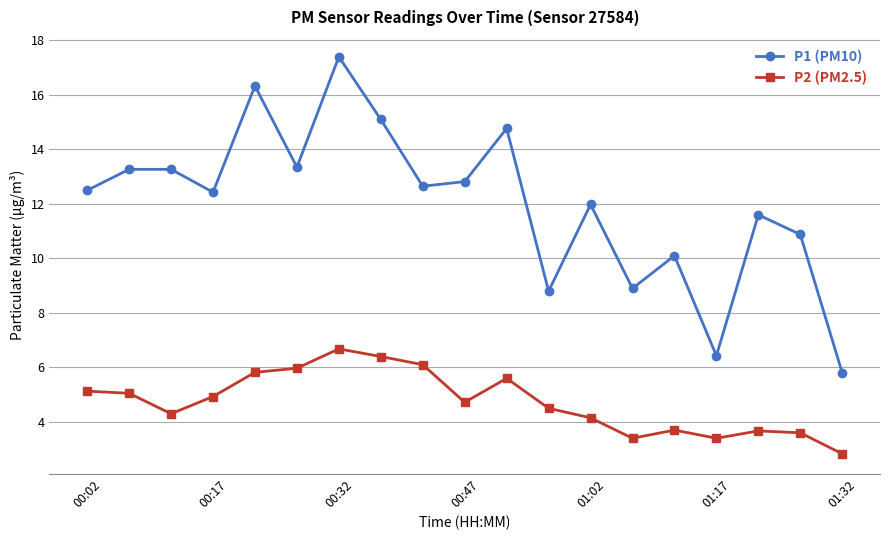

What is the difference between the maximum and minimum values in the P1 (PM10) series?

11.6